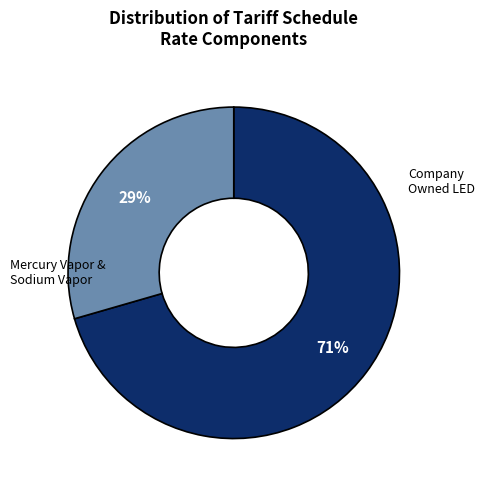

Does any single category account for the majority?

Yes